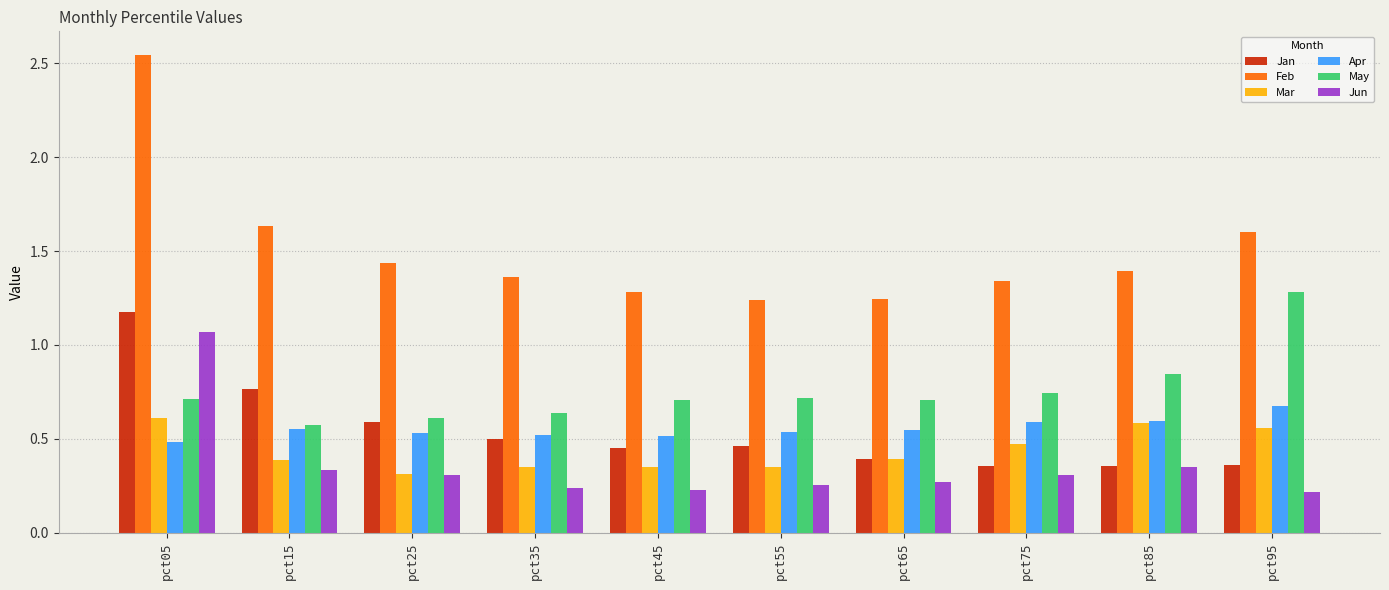

Which series has the widest spread of values?

Feb